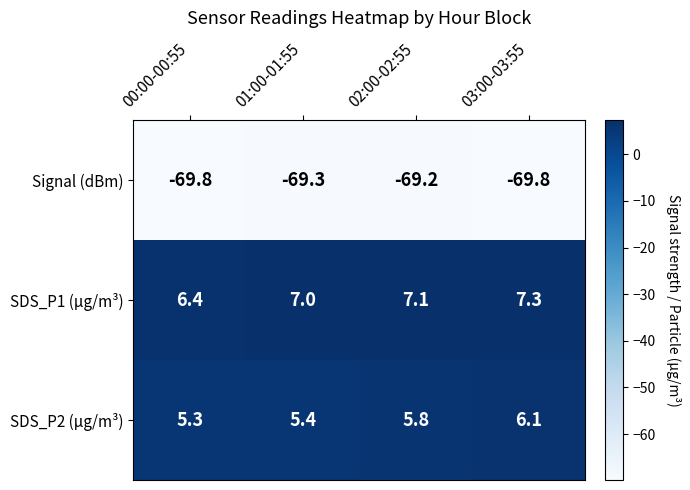

Count the SDS_P2 (µg/m³) values in the range 5 to 6.

3